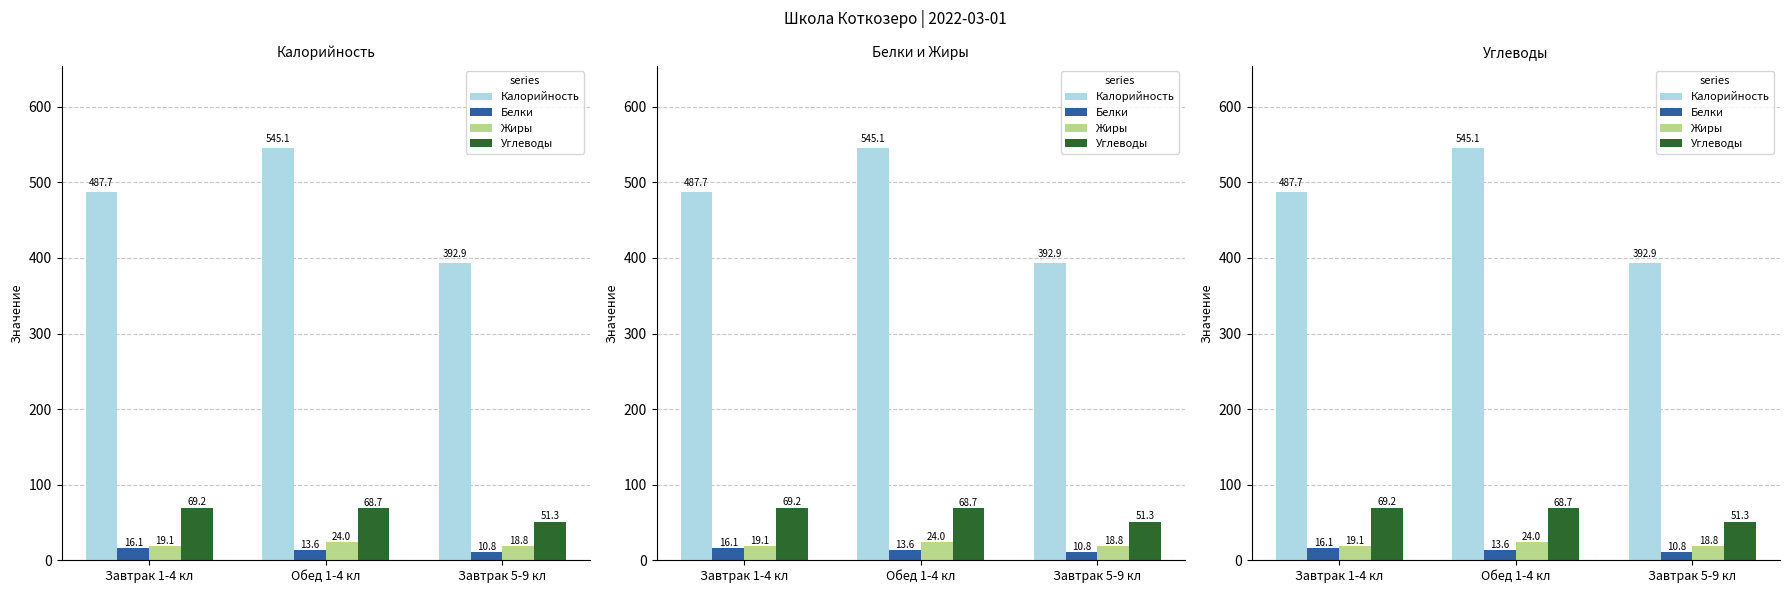

What is the total value across all series at Завтрак 5-9 кл?

473.8